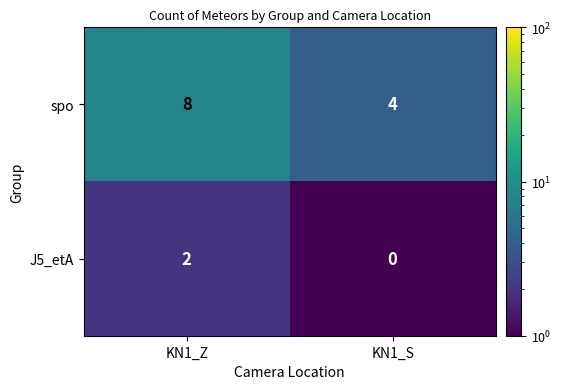

What value does the spo series have at KN1_Z?

8